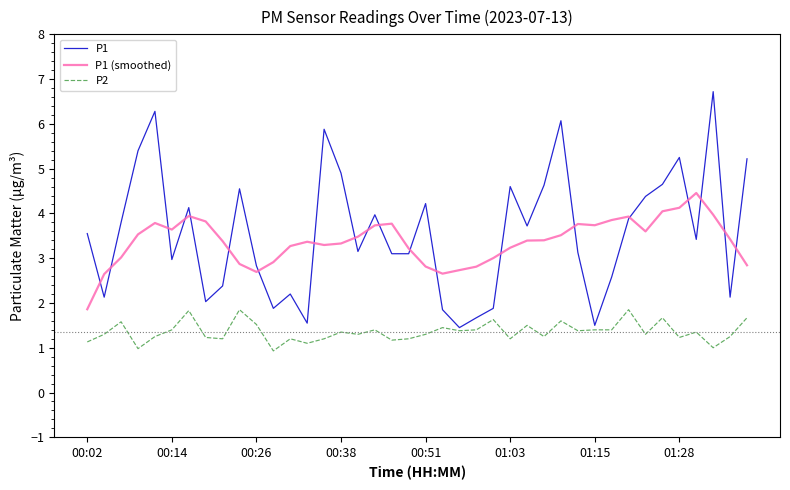

Rank the series by their maximum value, from lowest to highest.

P2, P1 (smoothed), P1